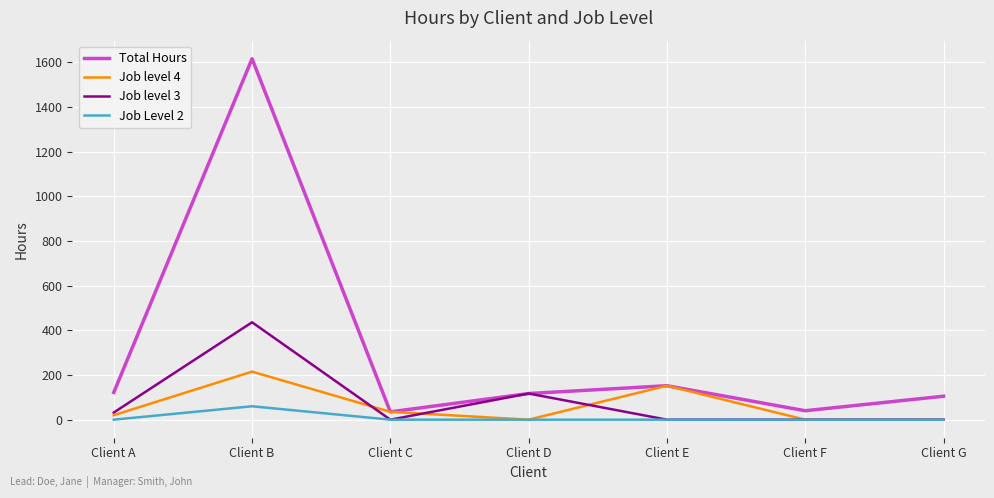

Does the chart have visible grid lines?

Yes